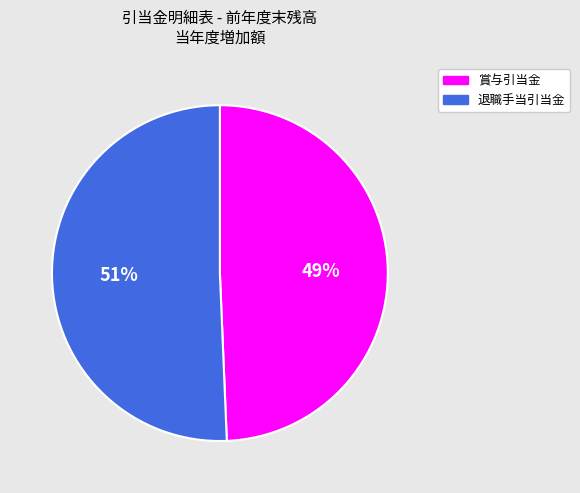

To the nearest percent, what percentage of the pie is 賞与引当金?

49%